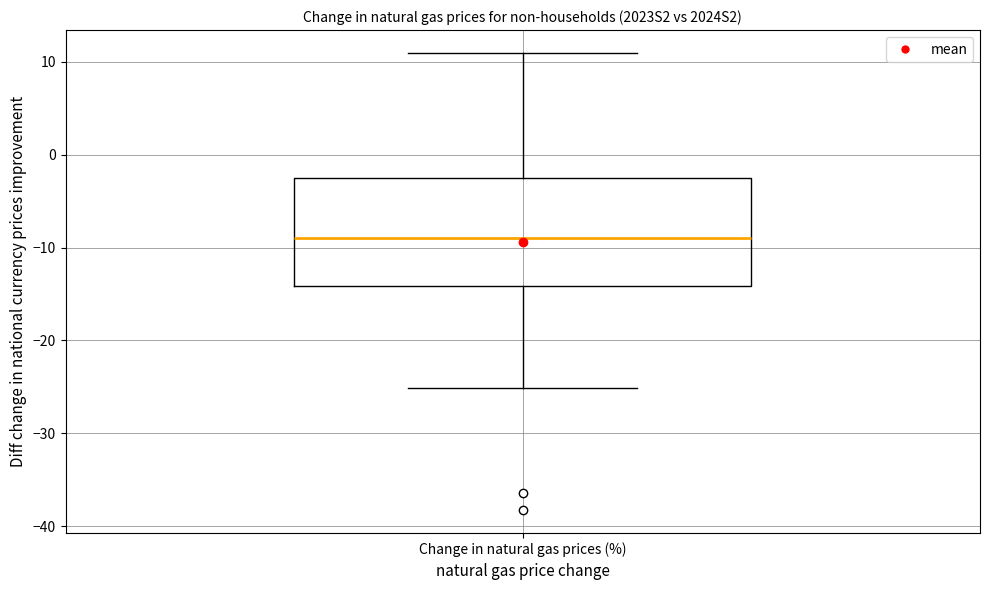

Read this box plot against the y-axis: the position of the median line, the range covered by the box, and the ends of both whiskers. The values are not printed on the chart, so give them approximately, as read against the axis.

median -9, box -14 to -2, whiskers -25 to 11